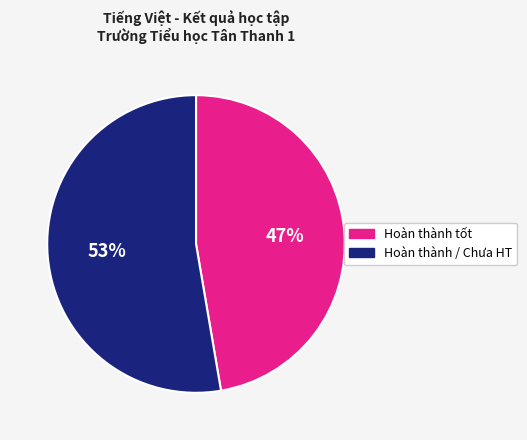

Is there a majority slice in this chart?

Yes